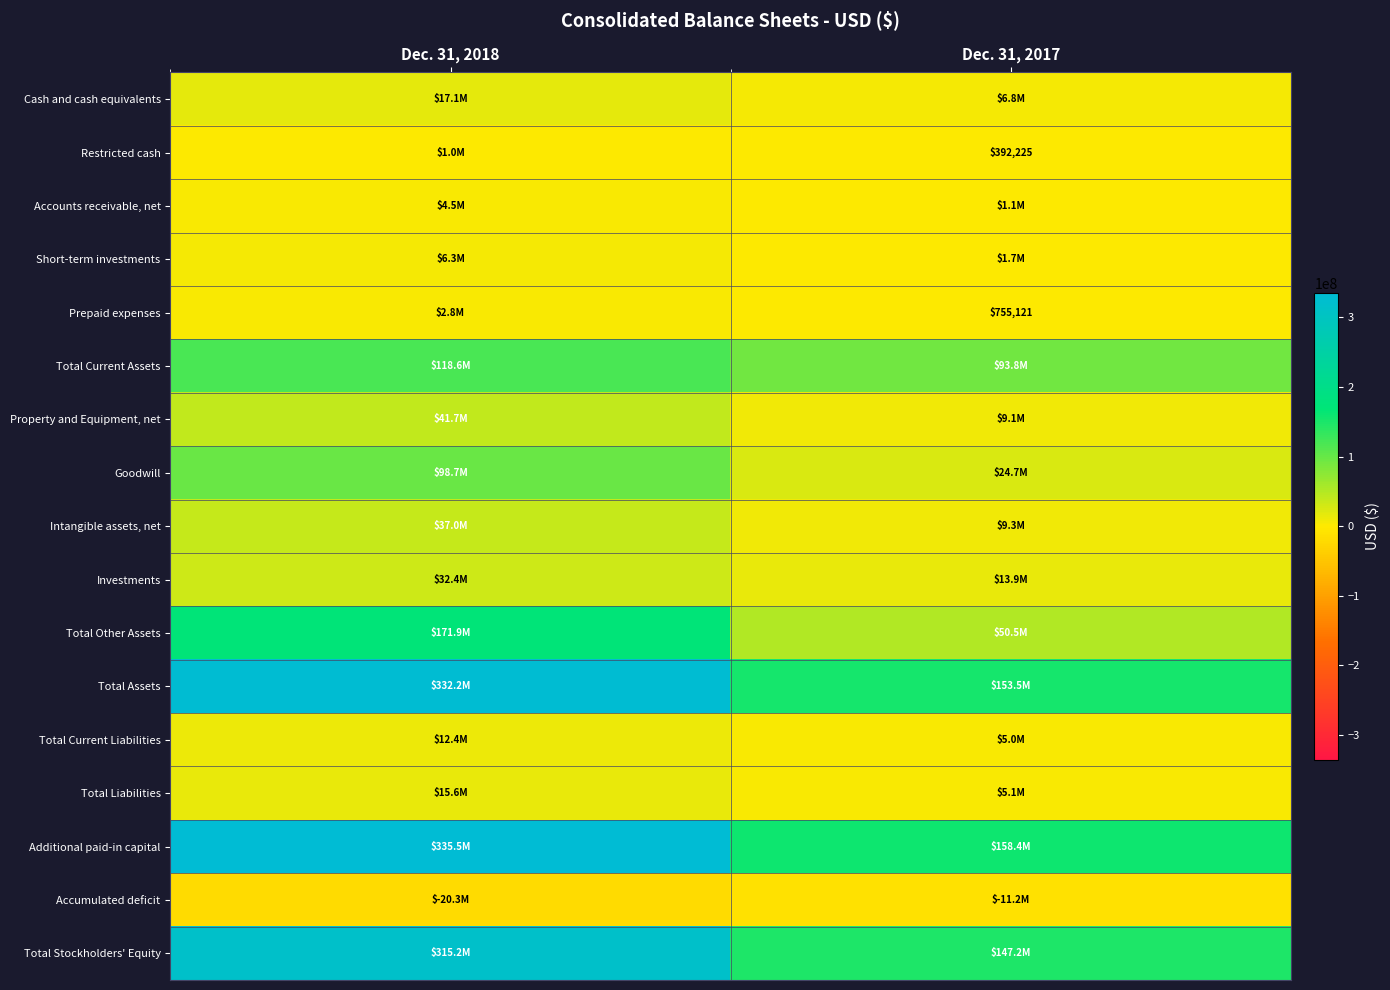

What is the approximate value of Accounts receivable, net at Dec. 31, 2017, to the nearest 100?

1095800